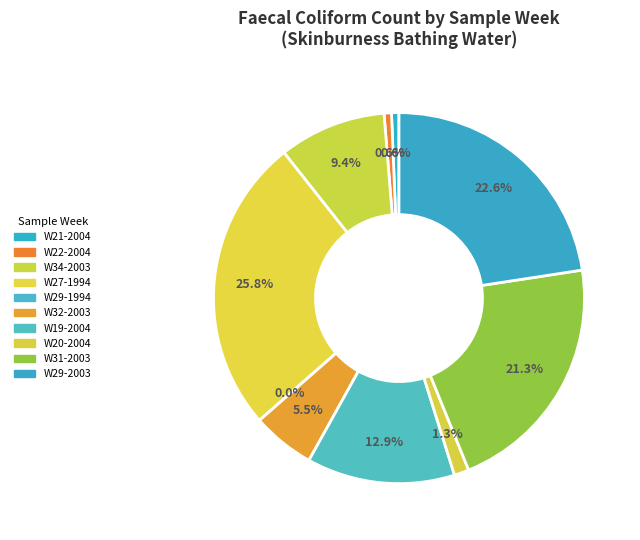

Is the sum of W29-2003 and W32-2003 greater than half?

No